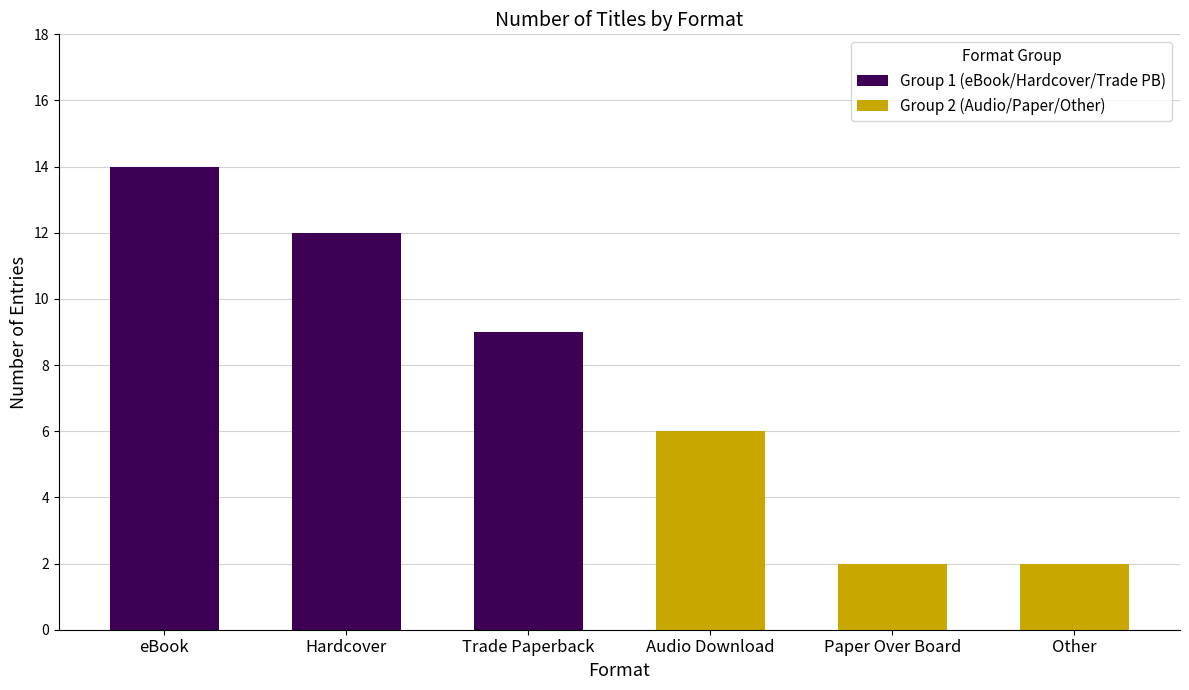

What is the average value of the Group 2 (Audio/Paper/Other) series?

3